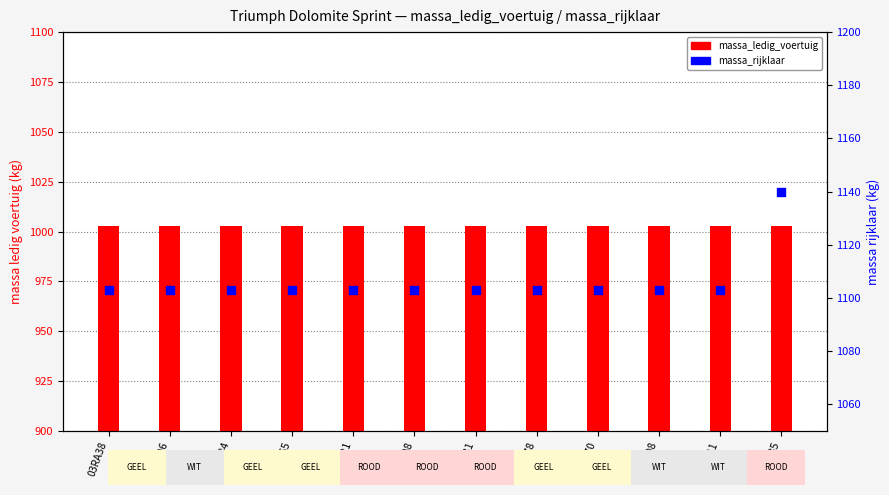

At how many categories does at least one series exceed 1138?

1